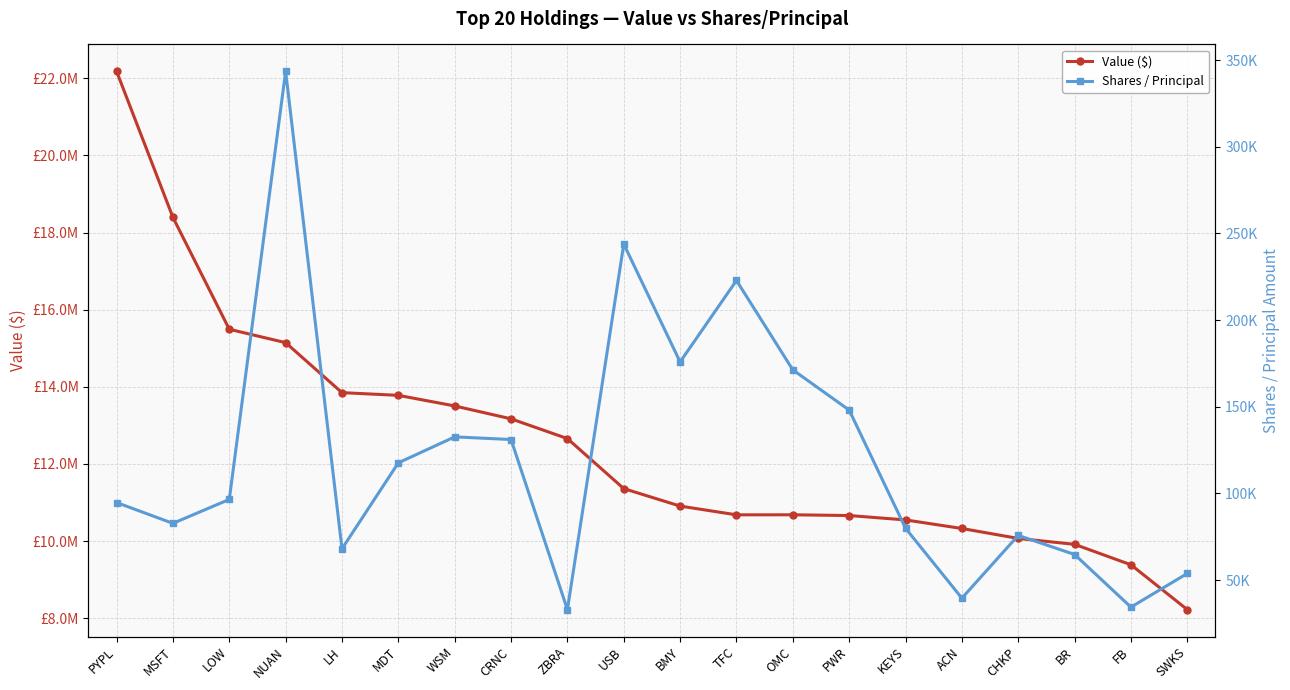

At ZBRA, list the series in order from smallest to largest.

Shares / Principal, Value ($)